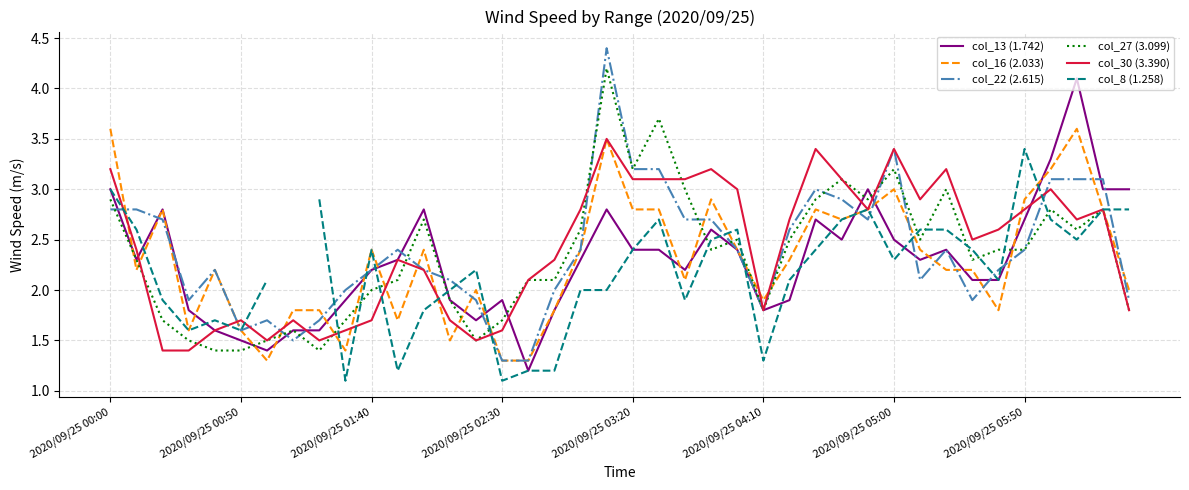

At which category does the chart reach its minimum across all series?

9